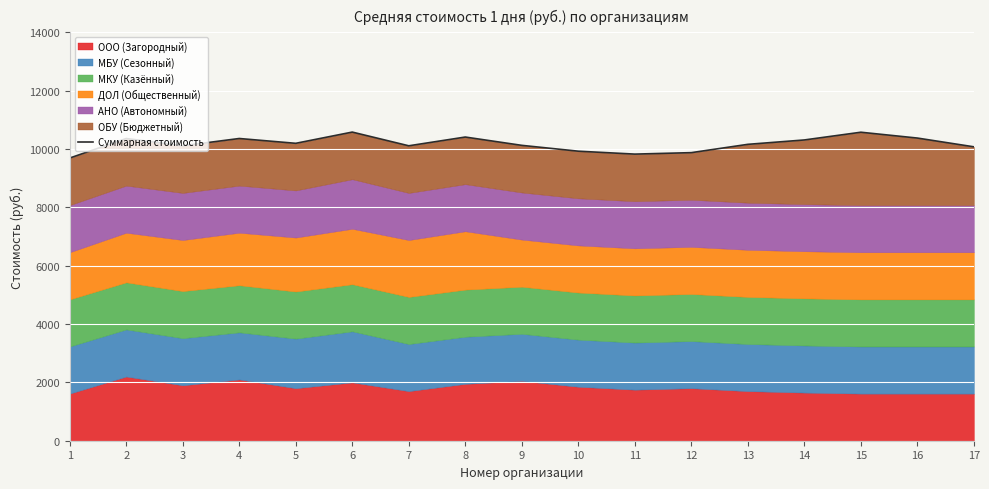

The value at 8 is 5791. True or false?

False